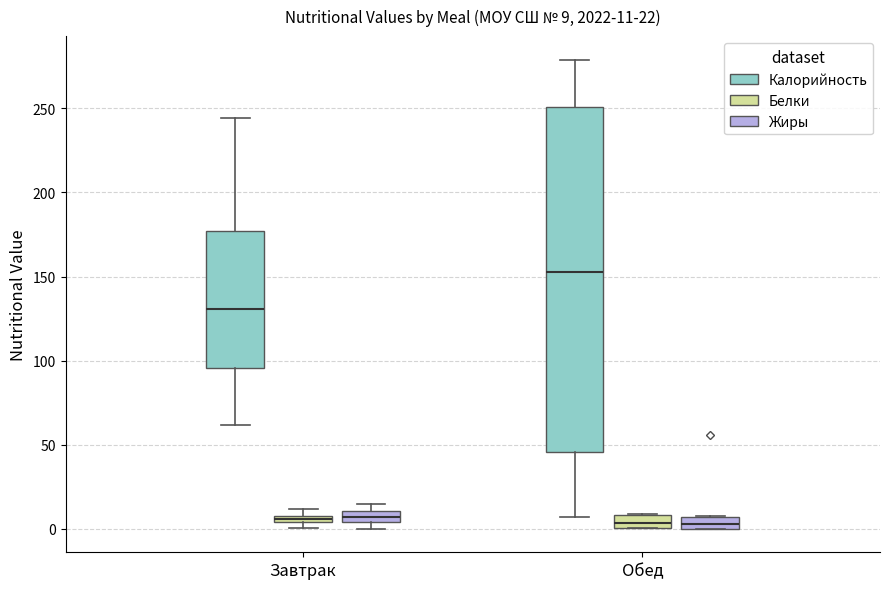

Which box's median line is the highest?

Обед (Калорийность)